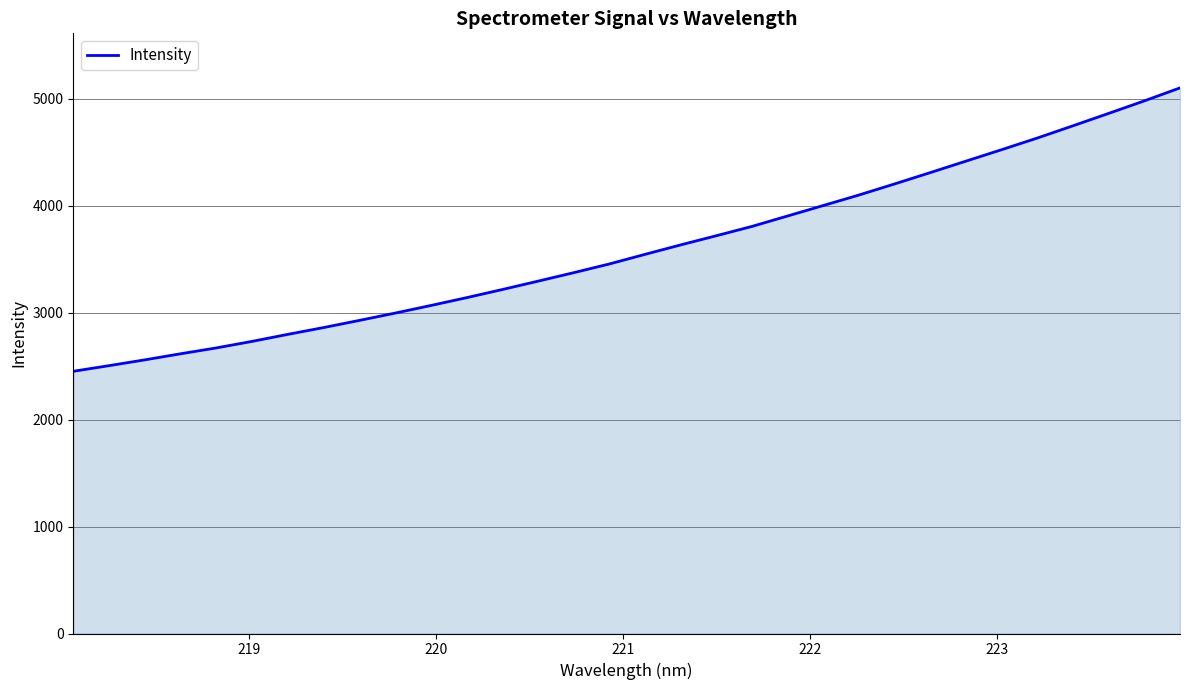

Does the chart have visible grid lines?

Yes